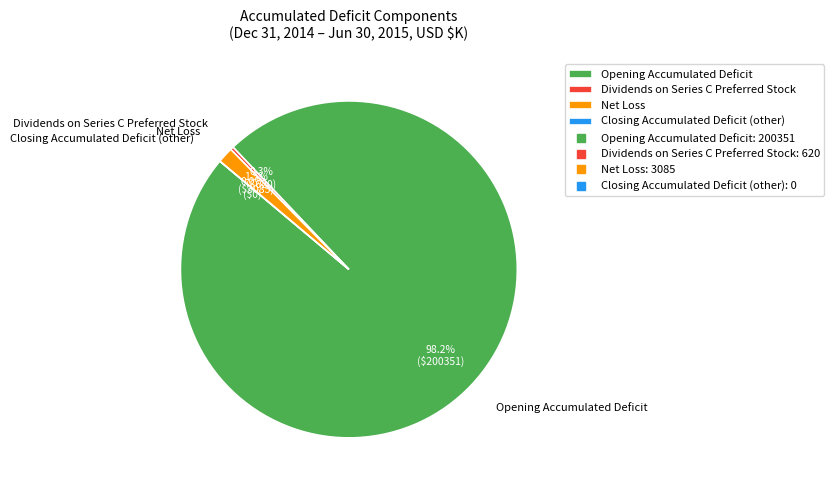

Which slice is the smallest?

Dividends on Series C Preferred Stock